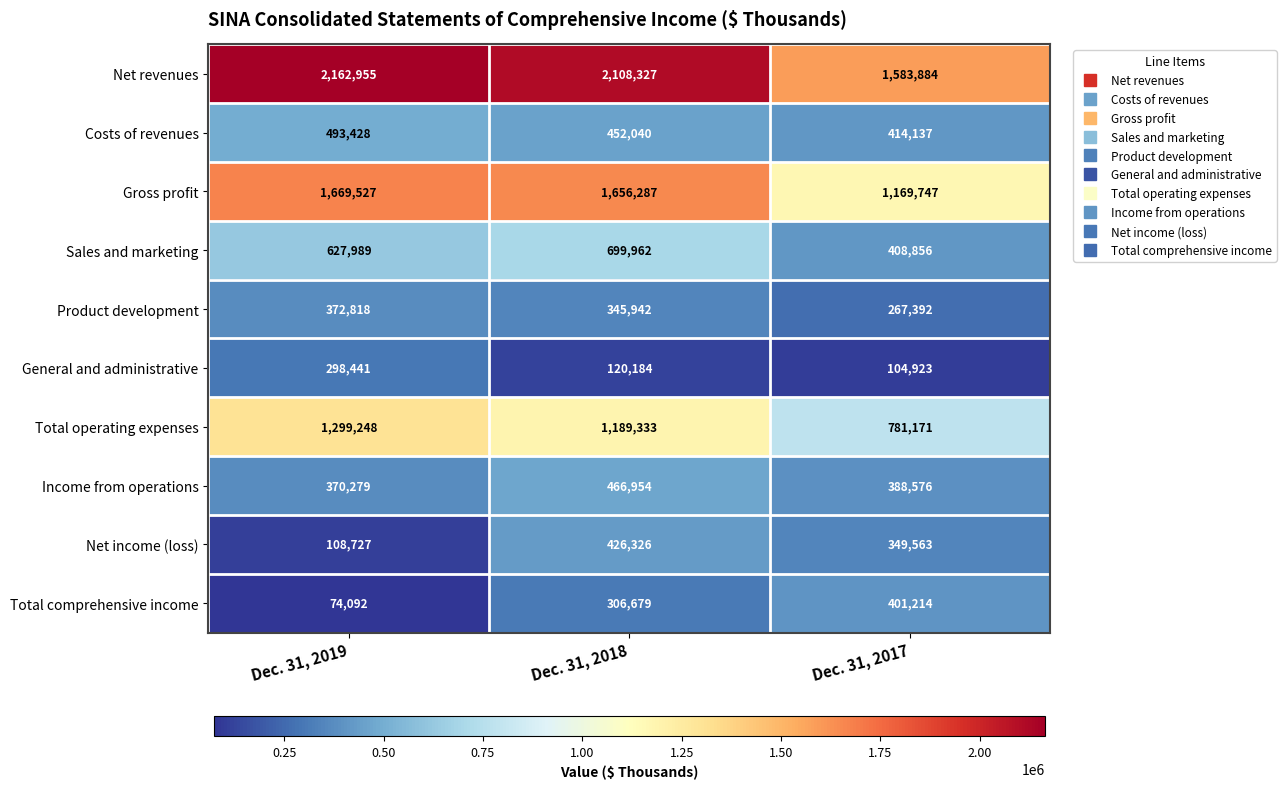

How many Net income (loss) values are between 108727 and 426326?

3